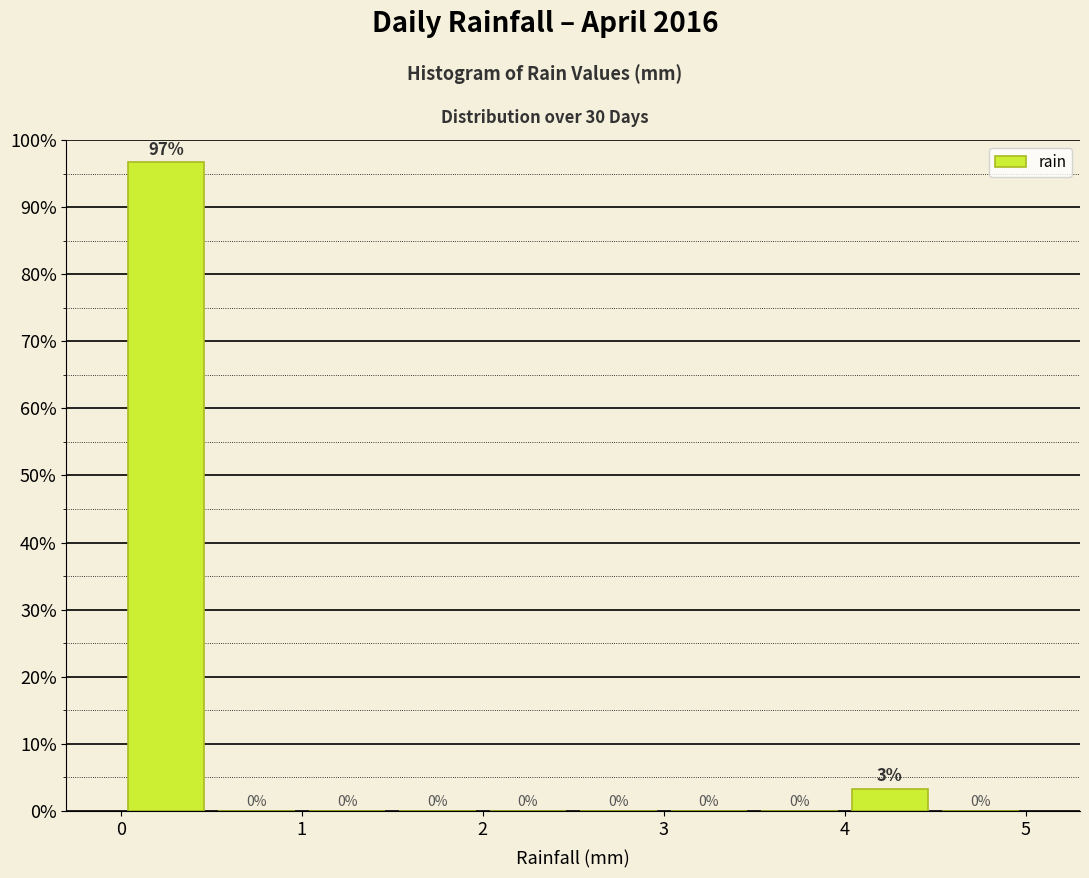

Which range on the x-axis has the tallest bar?

0.0 to 0.5